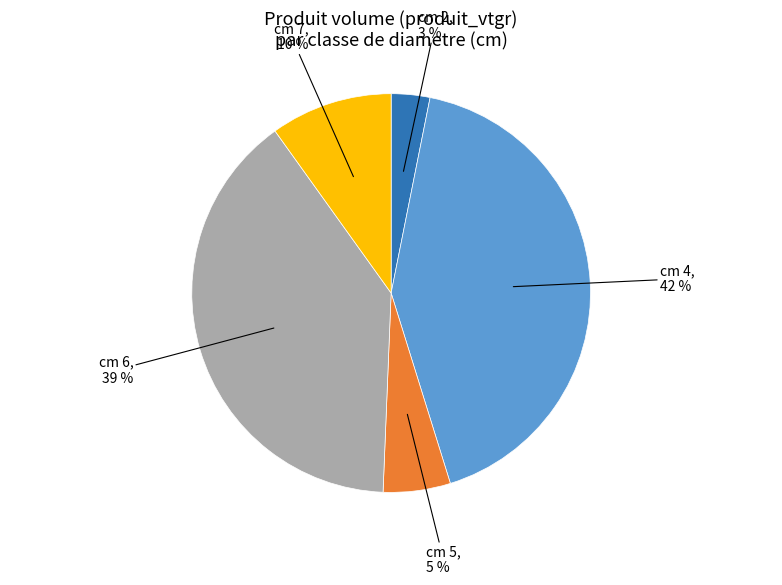

Count the number of slices in the pie.

5